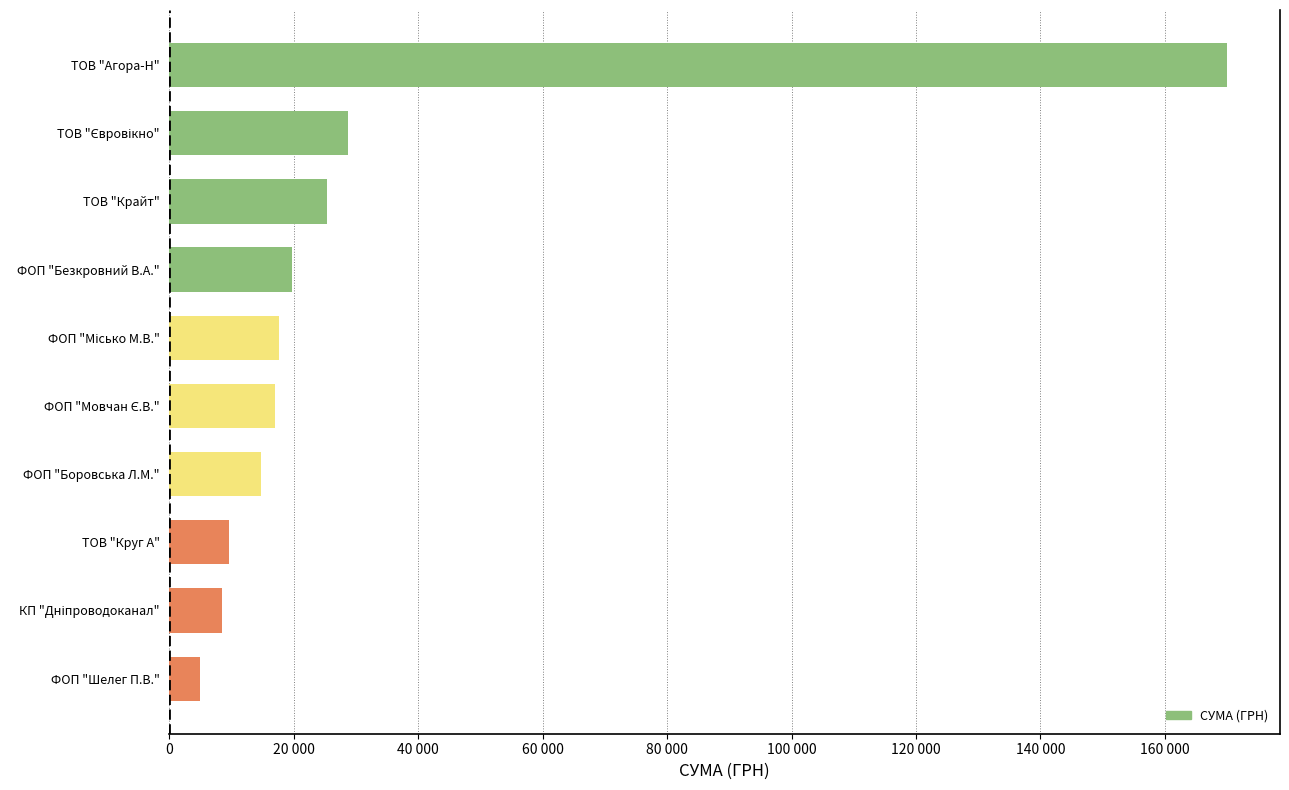

What is the difference between the second highest and second lowest values?

20162.0